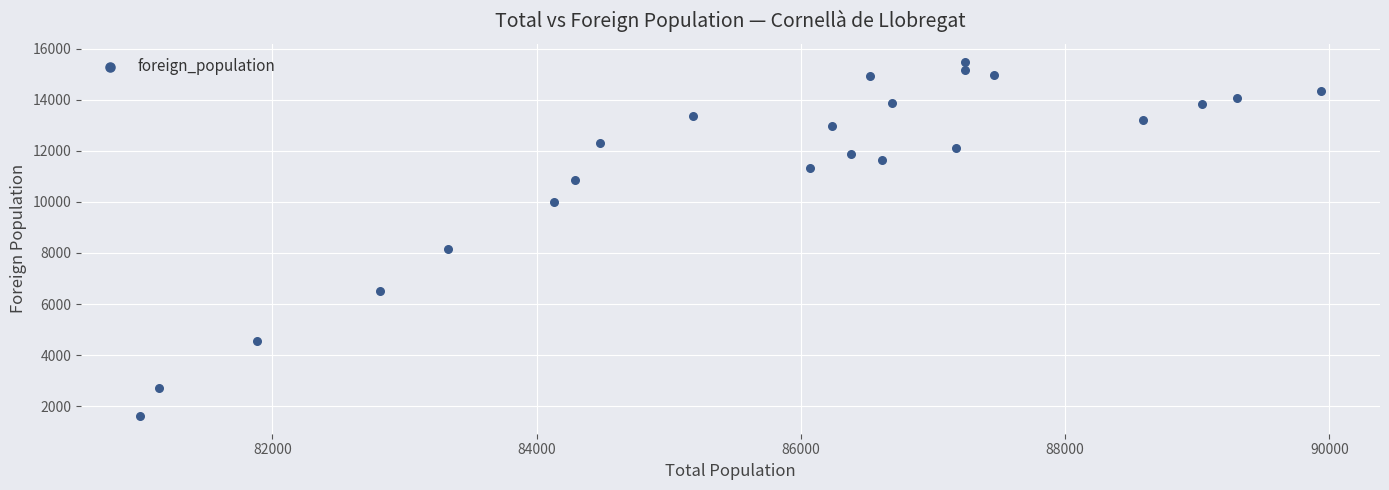

What Y value in the scatter plot is closest to 8555?

8151